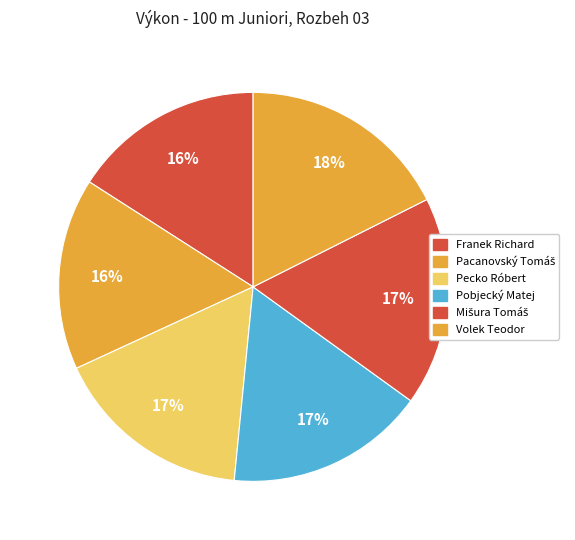

Do Pacanovský Tomáš and Mišura Tomáš together represent more than half of the pie?

No